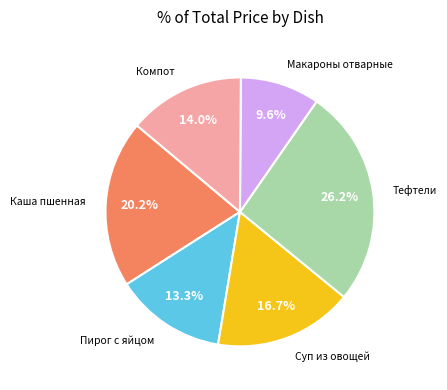

Is there any slice that represents more than half of the pie?

No